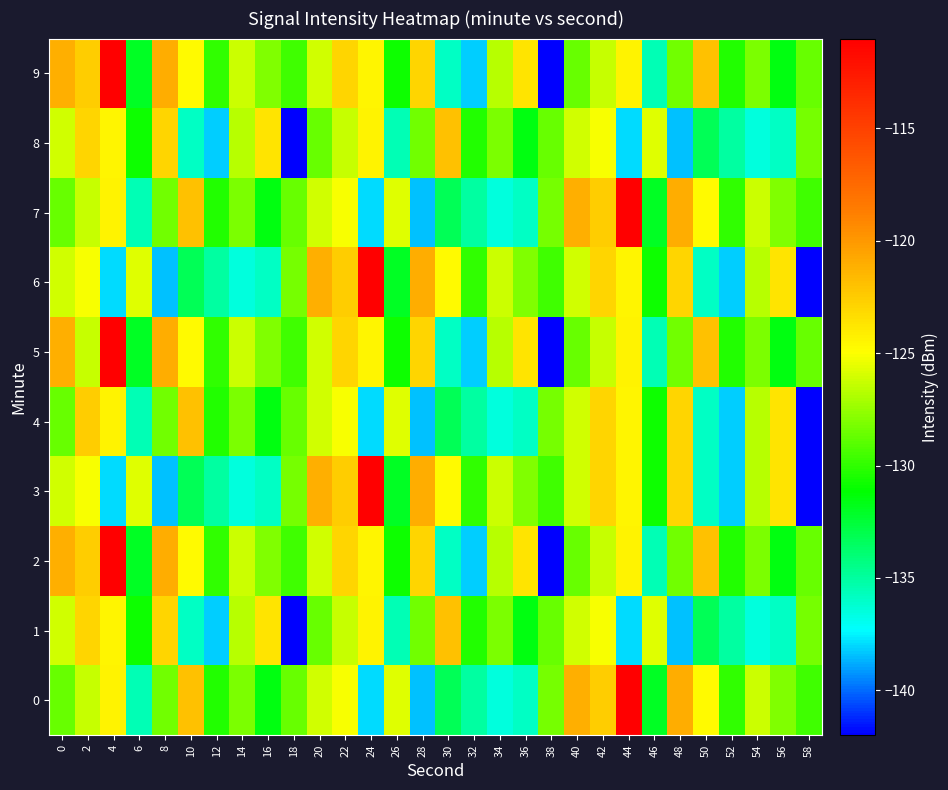

What is the greatest value displayed?

-111.1